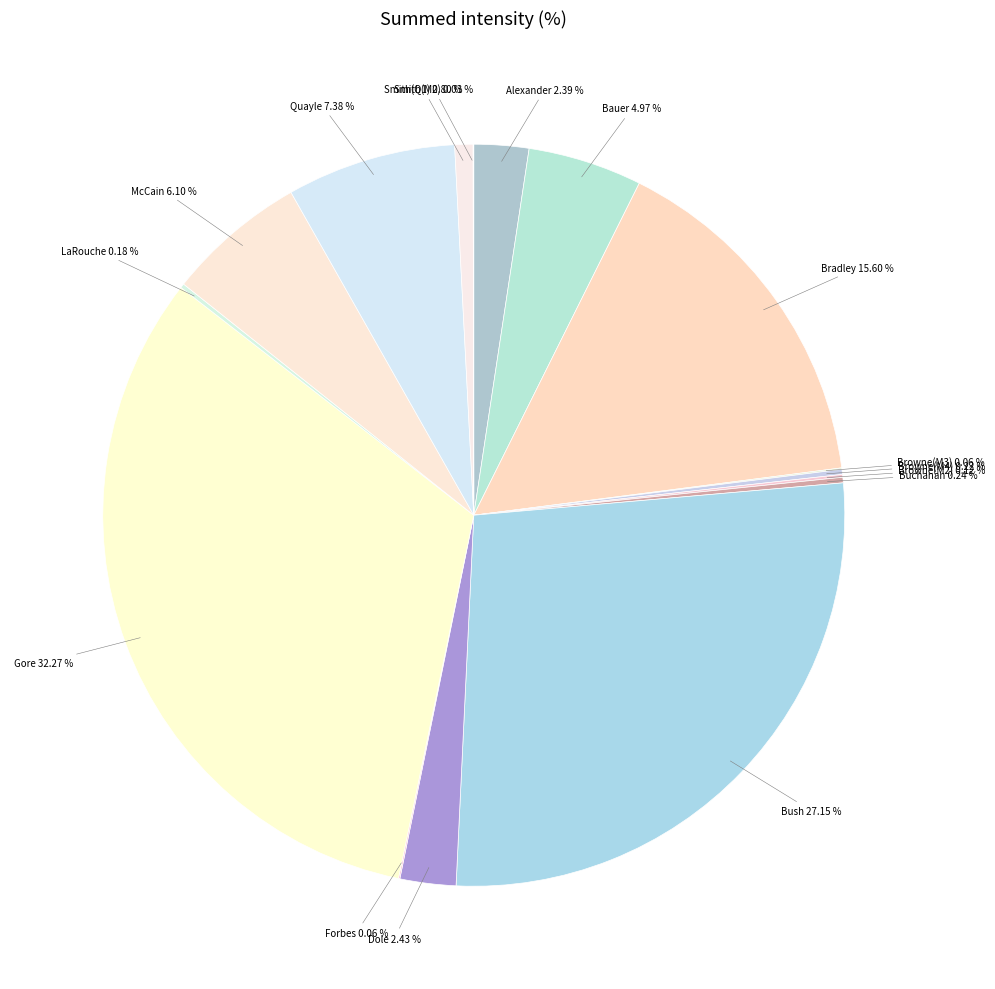

To the nearest percent, what is the average slice percentage?

6%